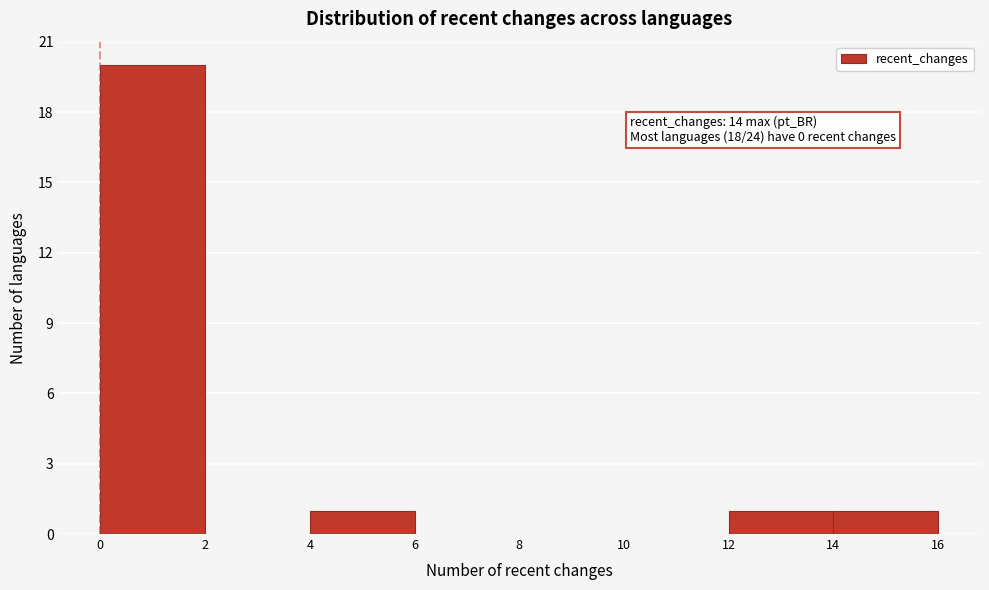

Over which range of the x-axis is the bar tallest?

0 to 2